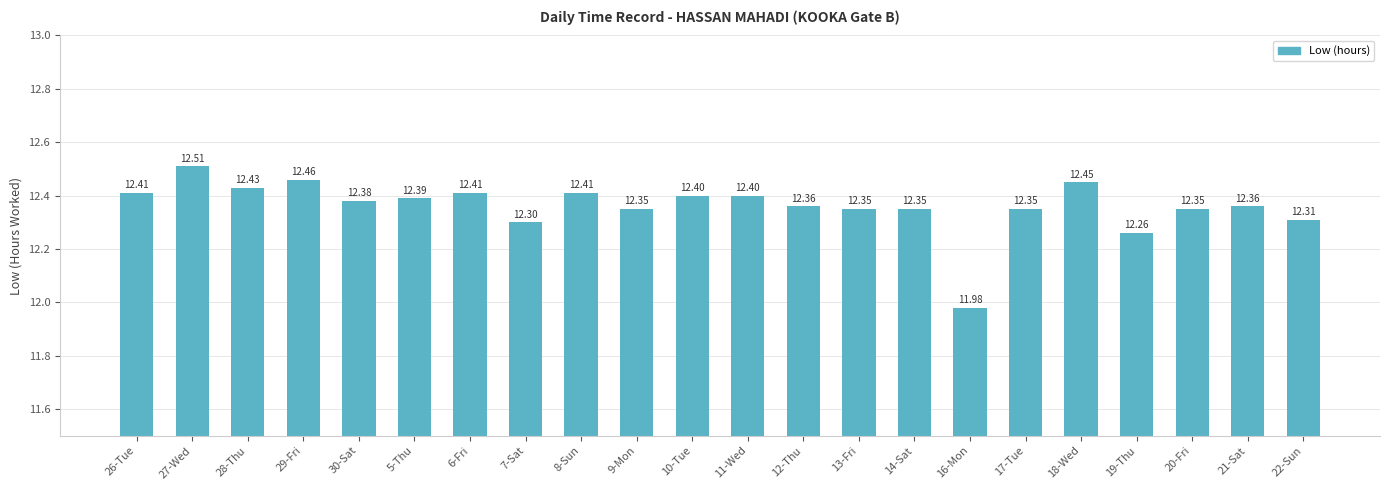

Does the chart contain any negative values?

No